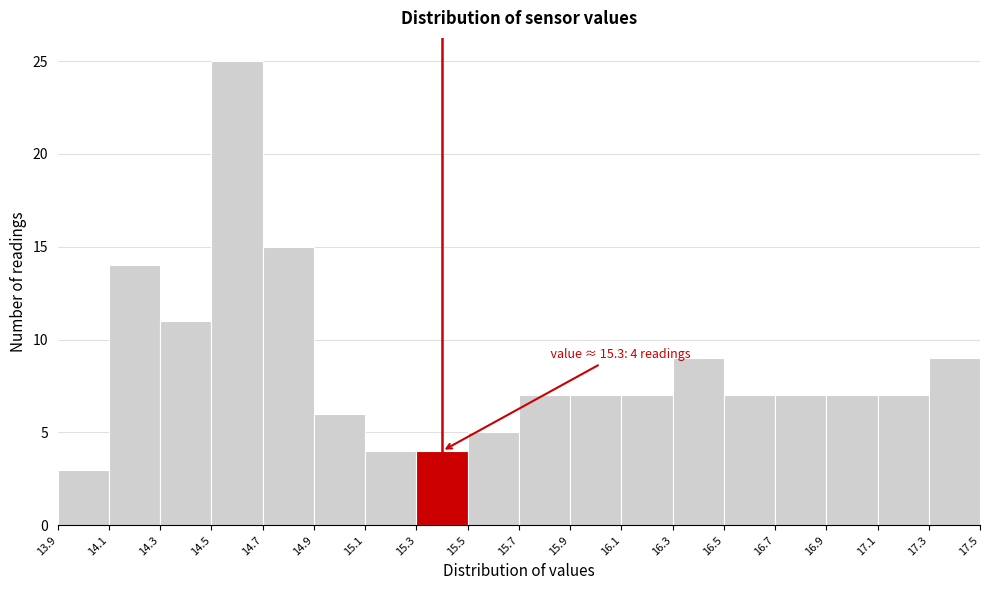

Over which range of the x-axis is the bar tallest?

14.5 to 14.7